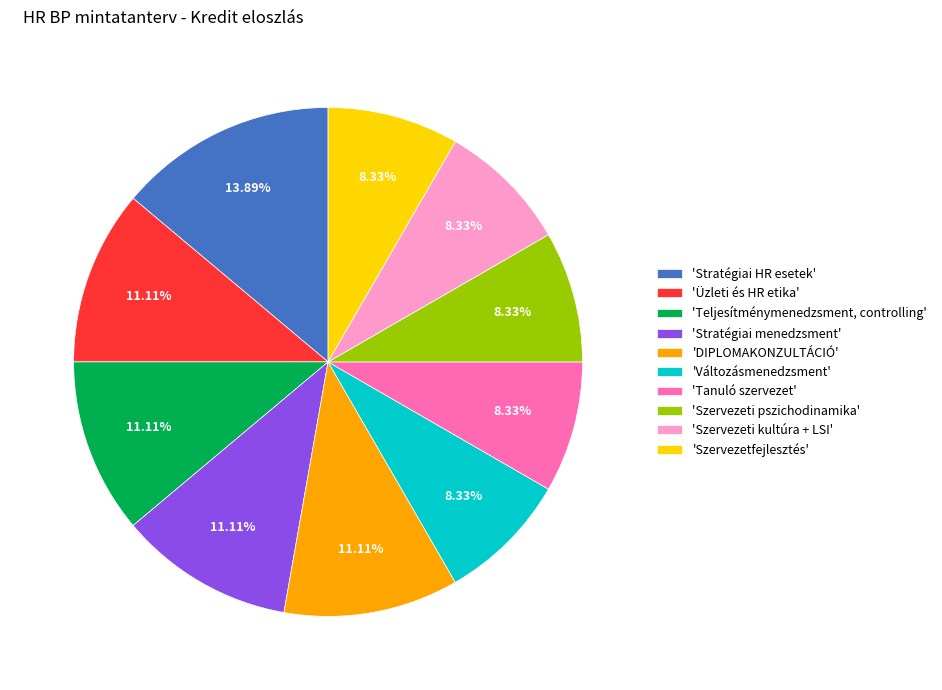

Approximately how many times larger is the value at 'Üzleti és HR etika' compared to 'Változásmenedzsment'?

1.3